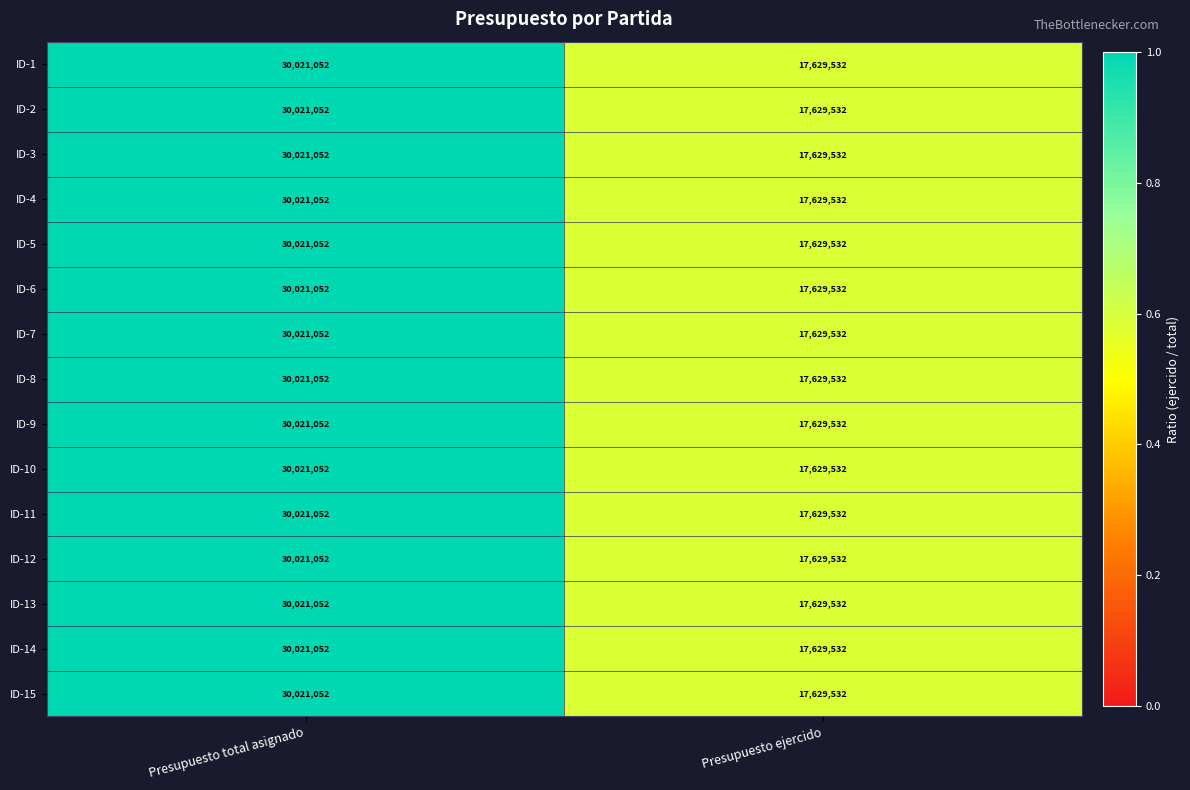

True or false: ID-5 has a value of 17629532 at Presupuesto ejercido.

True